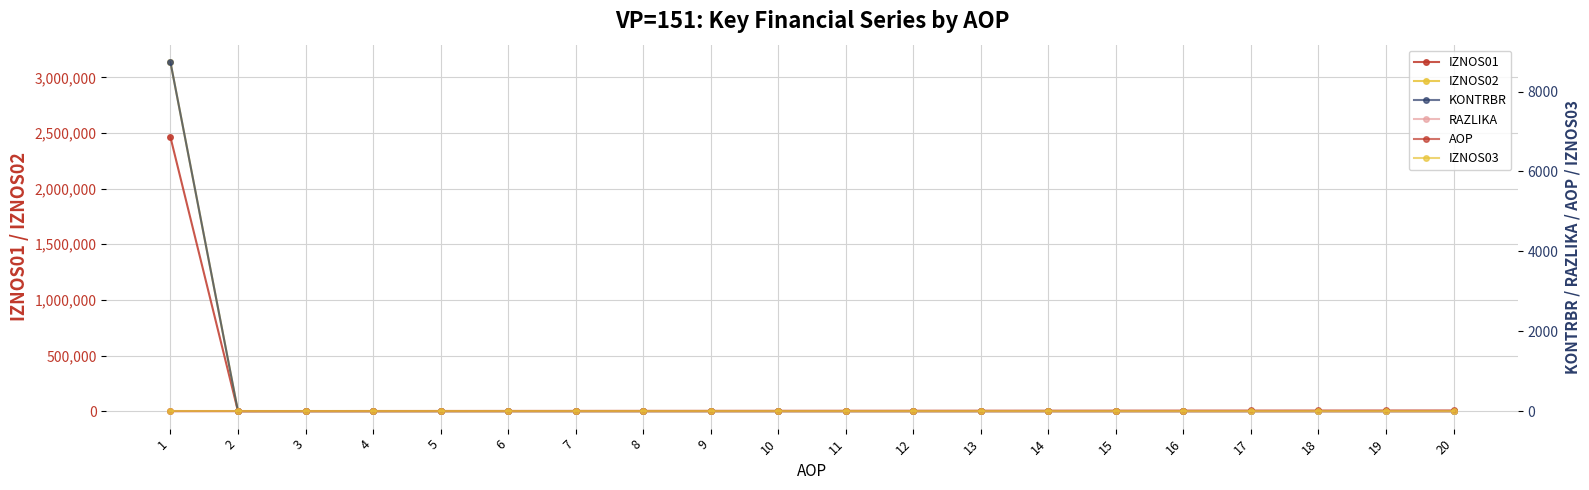

Reading left to right, transcribe all the data shown in this chart.

IZNOS01: 1=2463126.0	2=0.0	3=0.0	4=0.0	5=0.0	6=0.0	7=0.0	8=0.0	9=0.0	10=0.0	11=0.0	12=0.0	13=0.0	14=0.0	15=0.0	16=0.0	17=0.0	18=0.0	19=0.0	20=0.0
IZNOS02: 1=3137431.0	2=0.0	3=0.0	4=0.0	5=0.0	6=0.0	7=0.0	8=0.0	9=0.0	10=0.0	11=0.0	12=0.0	13=0.0	14=0.0	15=0.0	16=0.0	17=0.0	18=0.0	19=0.0	20=0.0
KONTRBR: 1=8738.0	2=0.0	3=0.0	4=0.0	5=0.0	6=0.0	7=0.0	8=0.0	9=0.0	10=0.0	11=0.0	12=0.0	13=0.0	14=0.0	15=0.0	16=0.0	17=0.0	18=0.0	19=0.0	20=0.0
RAZLIKA: 1=0.0	2=0.0	3=0.0	4=0.0	5=0.0	6=0.0	7=0.0	8=0.0	9=0.0	10=0.0	11=0.0	12=0.0	13=0.0	14=0.0	15=0.0	16=0.0	17=0.0	18=0.0	19=0.0	20=0.0
AOP: 1=1.0	2=2.0	3=3.0	4=4.0	5=5.0	6=6.0	7=7.0	8=8.0	9=9.0	10=10.0	11=11.0	12=12.0	13=13.0	14=14.0	15=15.0	16=16.0	17=17.0	18=18.0	19=19.0	20=20.0
IZNOS03: 1=0.0	2=0.0	3=0.0	4=0.0	5=0.0	6=0.0	7=0.0	8=0.0	9=0.0	10=0.0	11=0.0	12=0.0	13=0.0	14=0.0	15=0.0	16=0.0	17=0.0	18=0.0	19=0.0	20=0.0